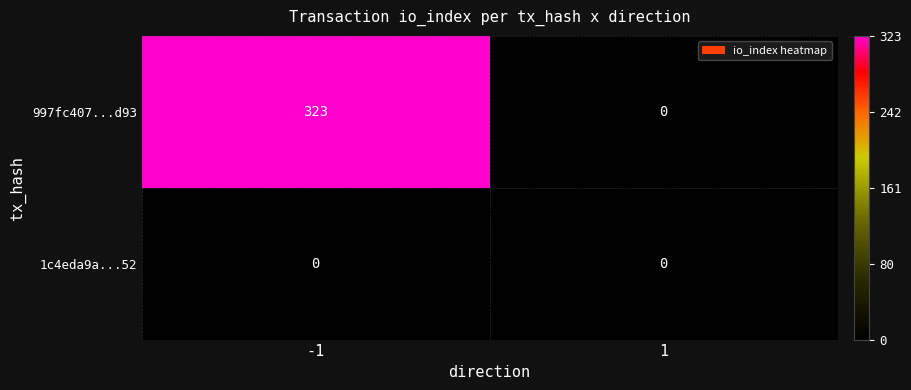

Is the value of 997fc407...d93 at -1 greater than the value of 1c4eda9a...52 at -1?

Yes